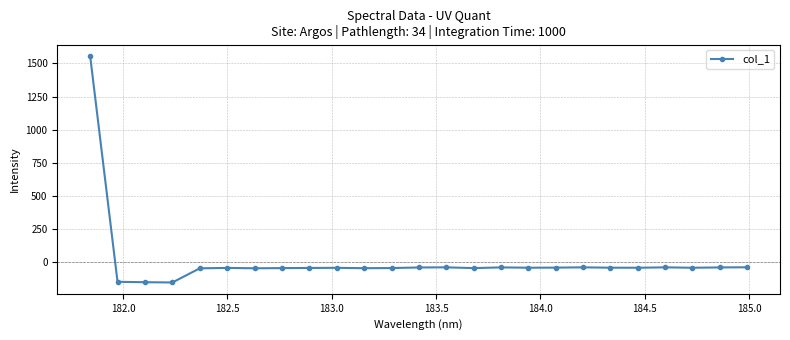

What is the average value?

6.1